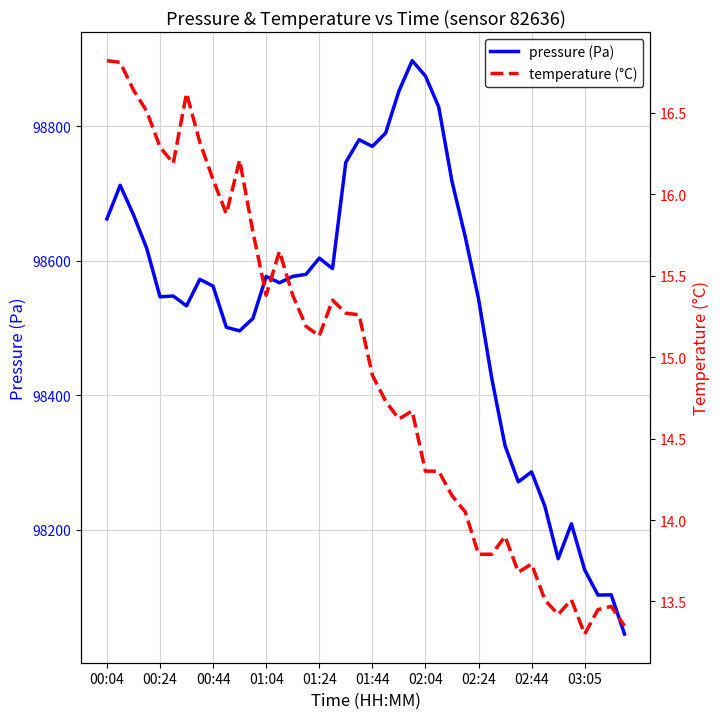

What is the maximum value for pressure (Pa)?

98897.4